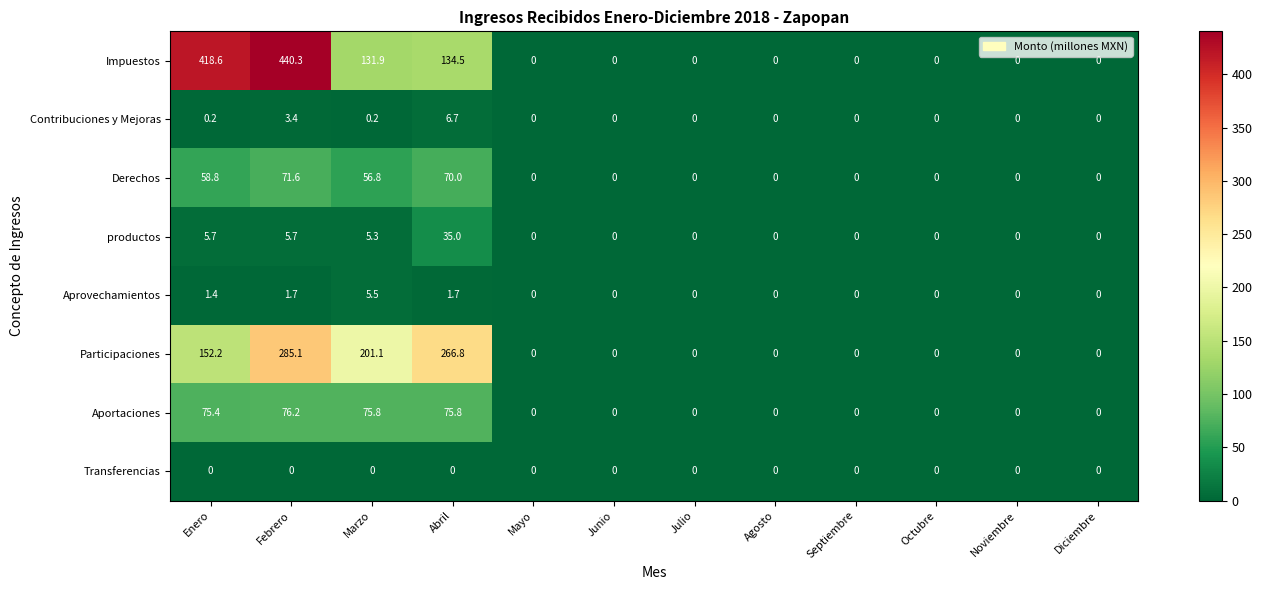

Rank the series by their maximum value, from highest to lowest.

Impuestos, Participaciones, Aportaciones, Derechos, productos, Contribuciones y Mejoras, Aprovechamientos, Transferencias